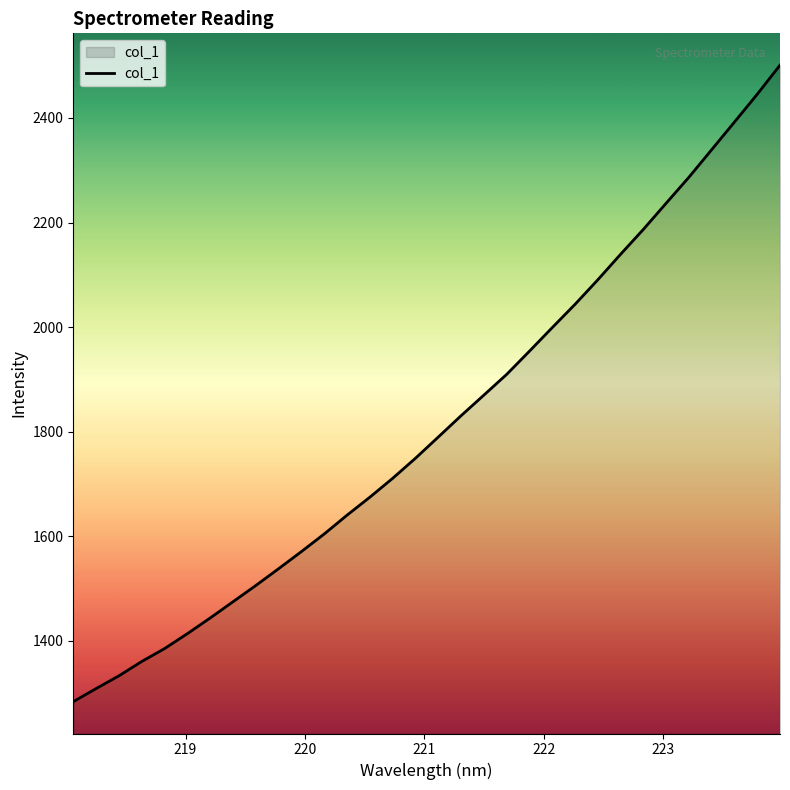

What is the greatest value displayed?

2500.9